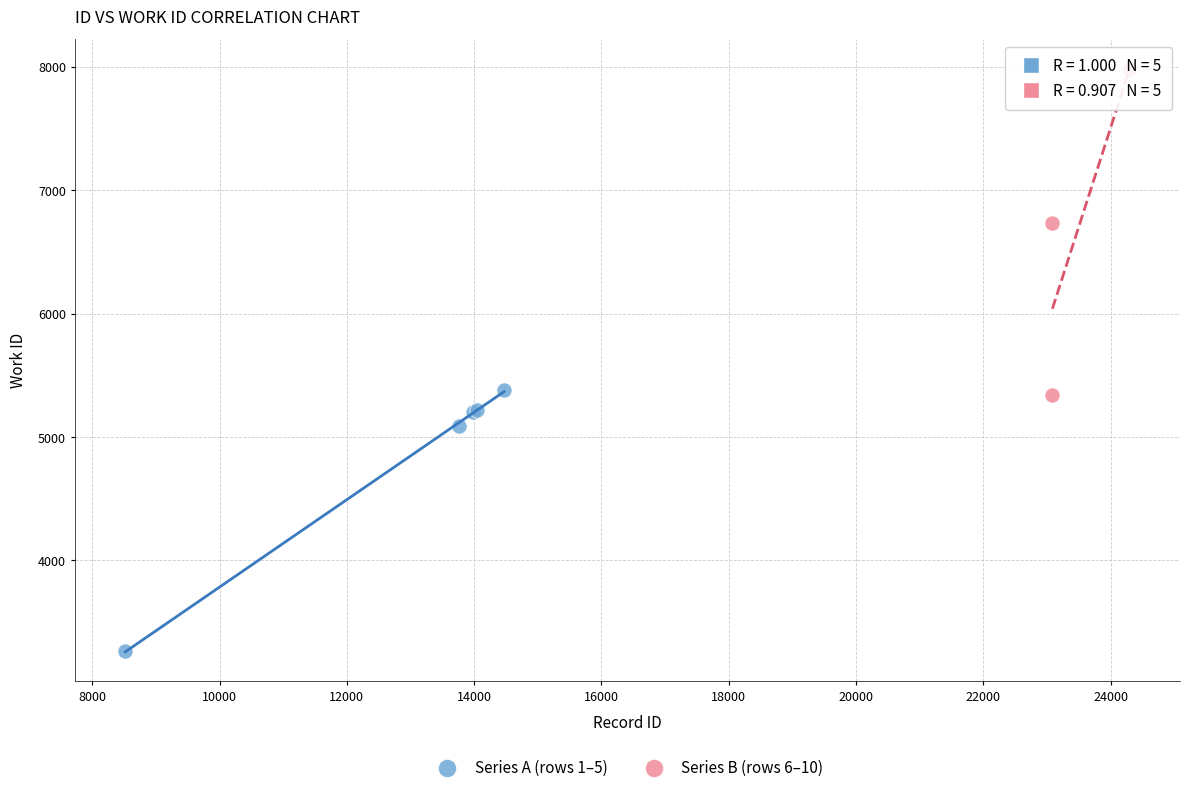

Which series has the largest Y range (max minus min)?

Series B (rows 6–10)